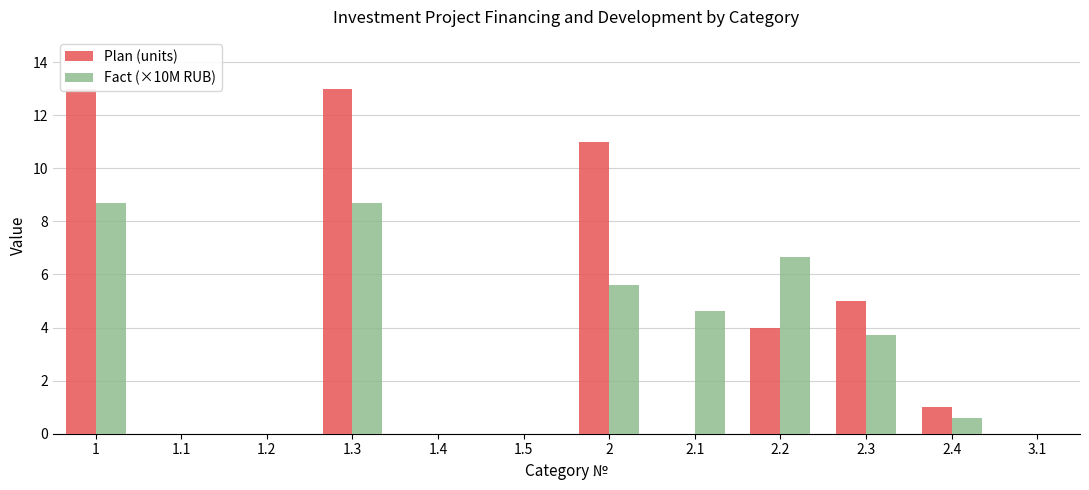

How many positive values does the Plan (units) series have?

6